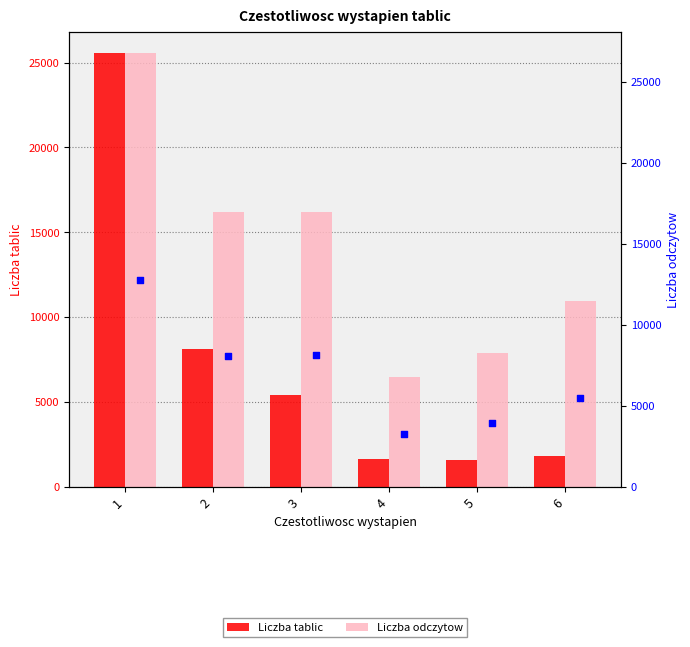

Which series has the largest total across all categories?

Liczba odczytow